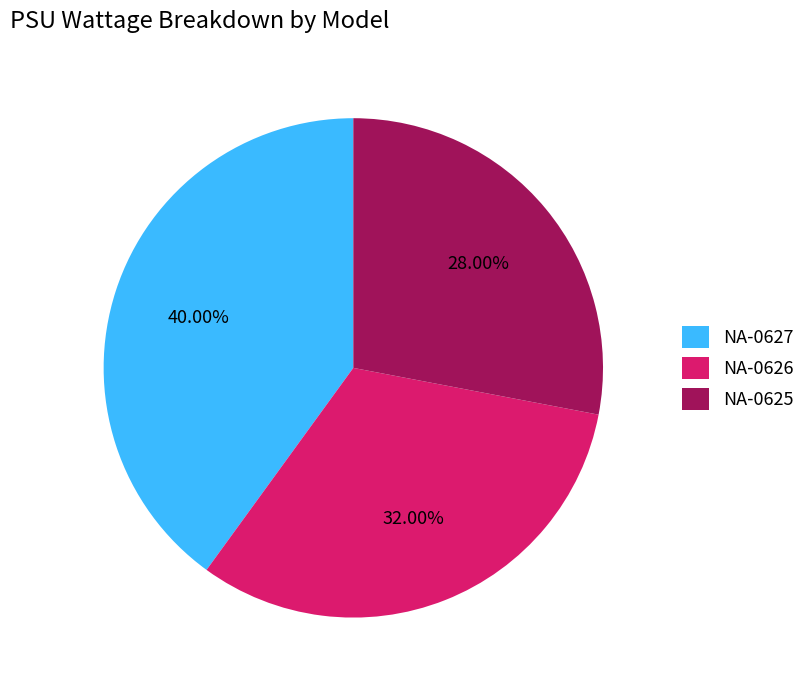

True or false: NA-0625 accounts for 34% of the total.

False